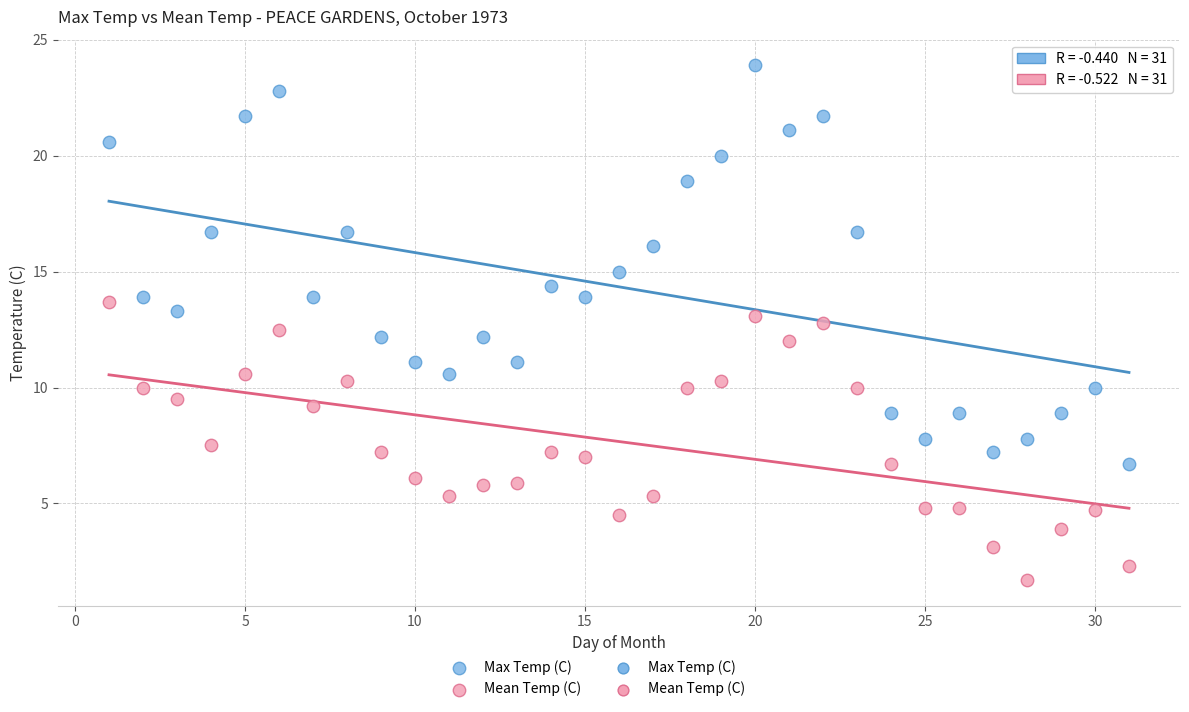

Across all data points, what is the range of X values (max minus min)?

30.0